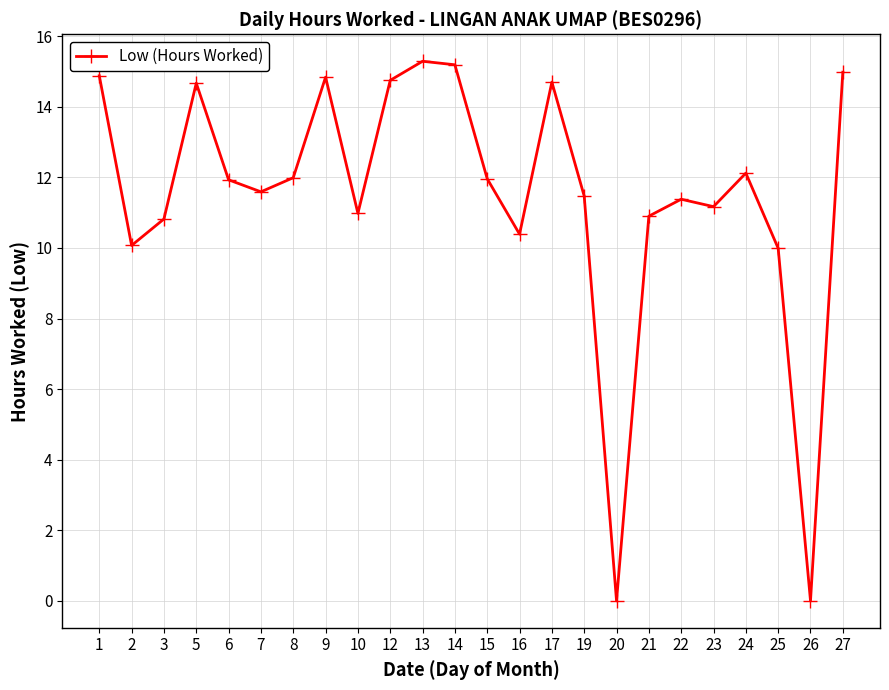

The chart shows a value of 17.4 at 22. True or false?

False